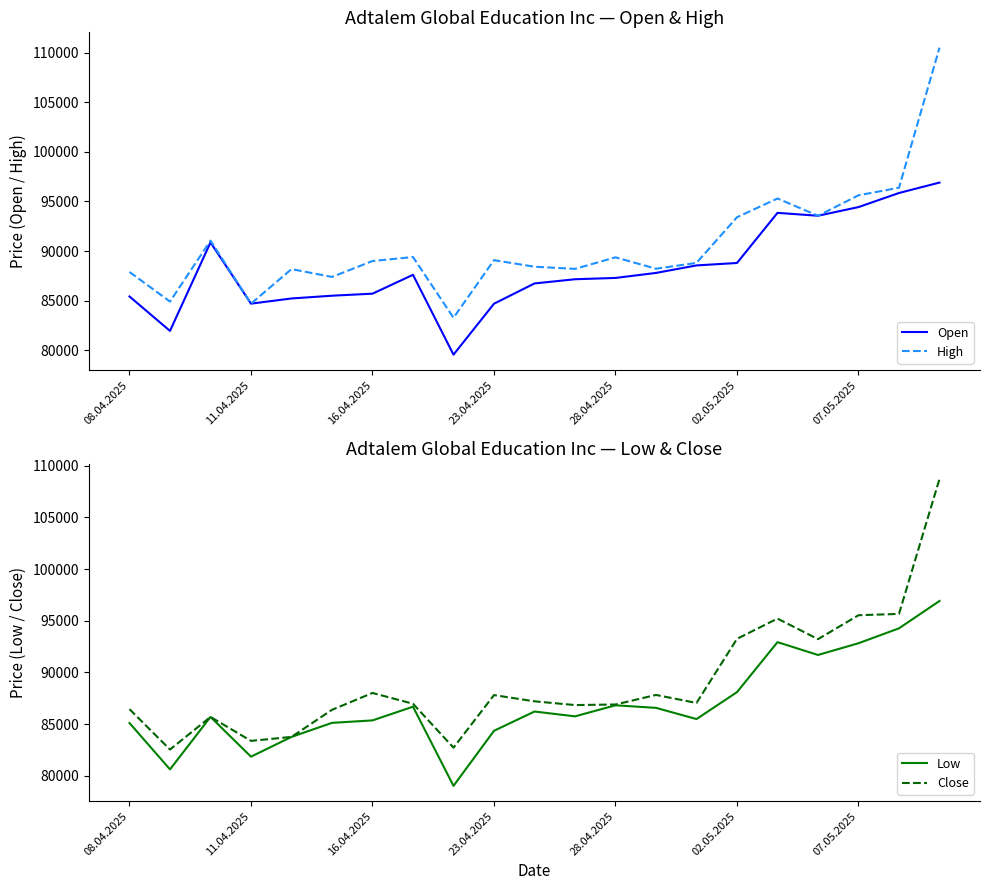

How many interior local peaks does the High series have?

6